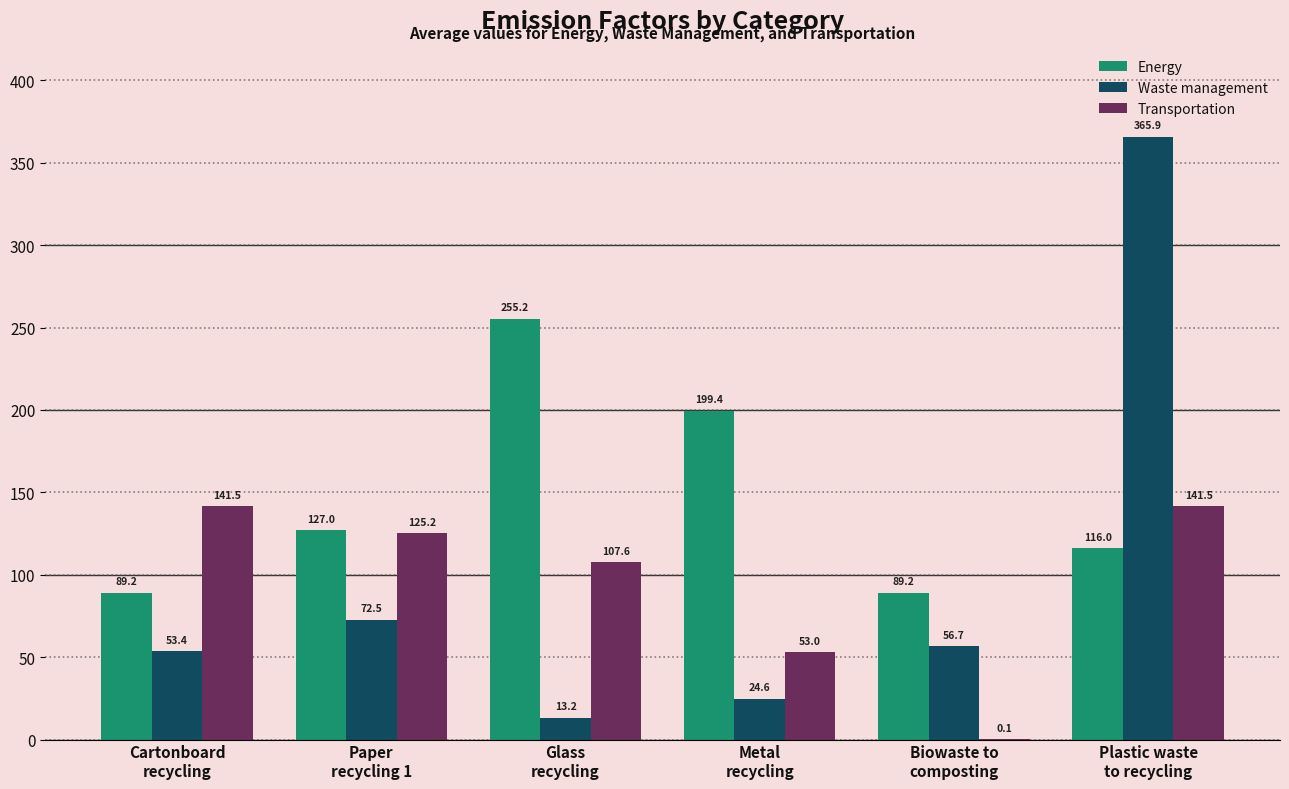

What is the total value across all series at Glass
recycling?

376.0